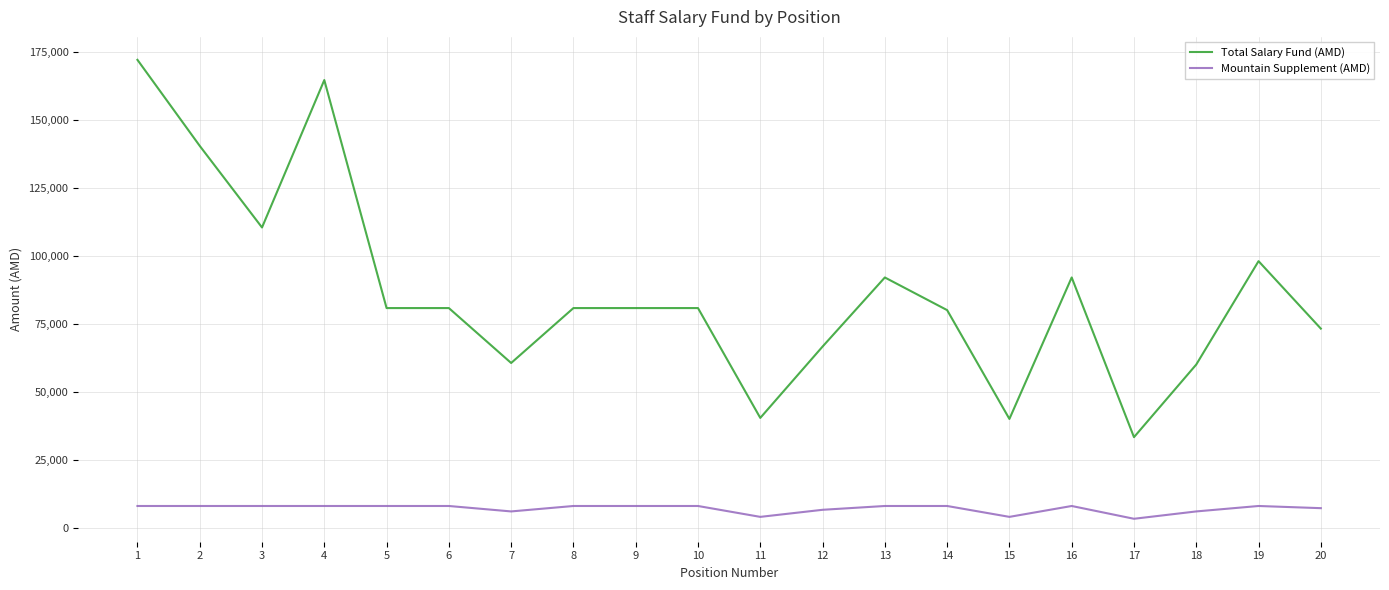

What is the sum of all Total Salary Fund (AMD) values?

1727116